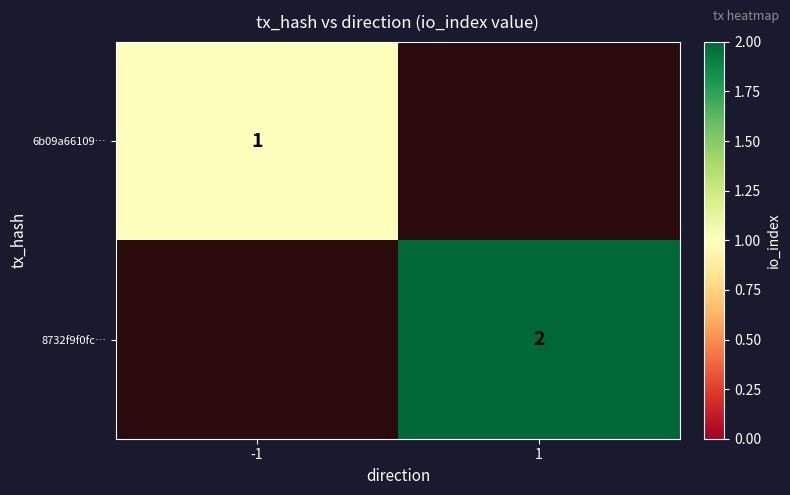

The 8732f9f0fc… series shows 3 at 1. True or false?

False